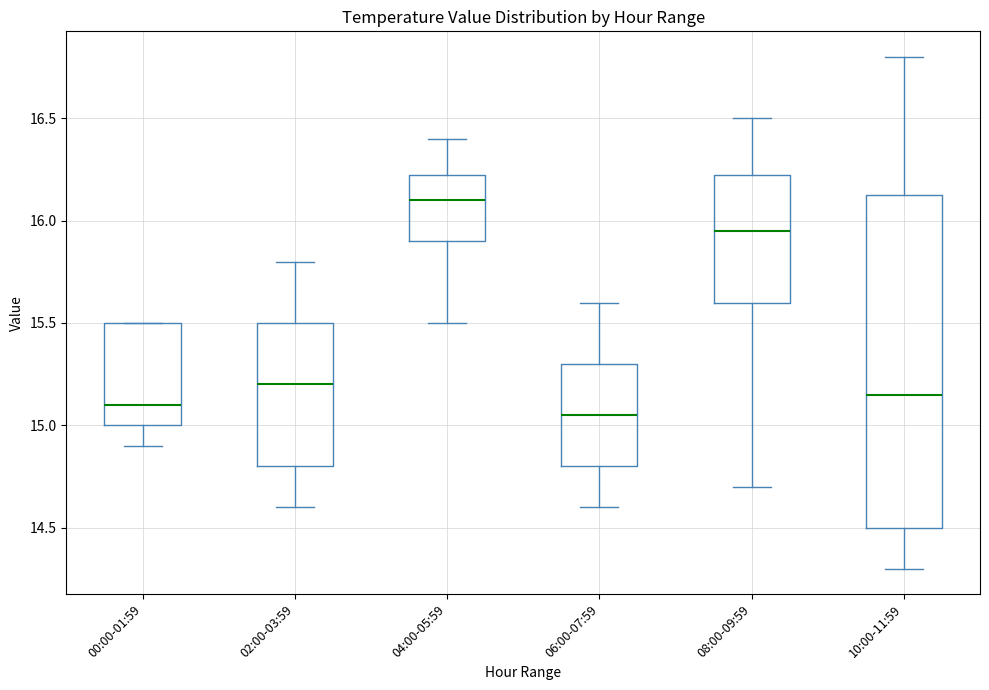

Comparing the boxes themselves (not the whiskers), which one is the tallest?

10:00-11:59